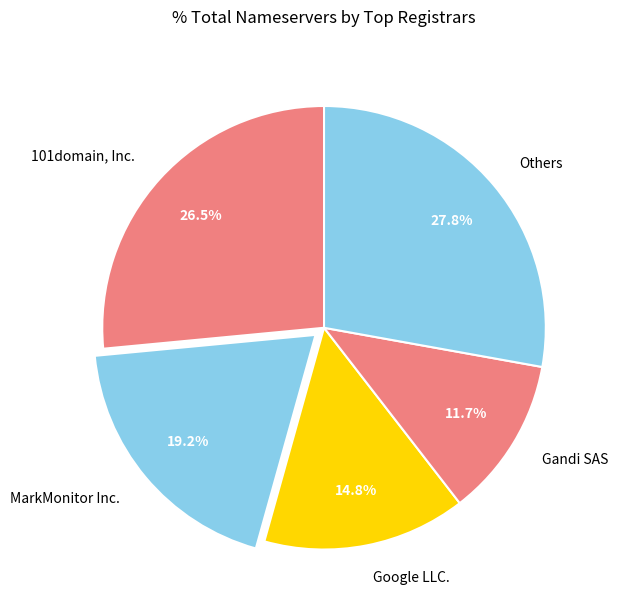

To the nearest percent, what is the average slice percentage?

20%